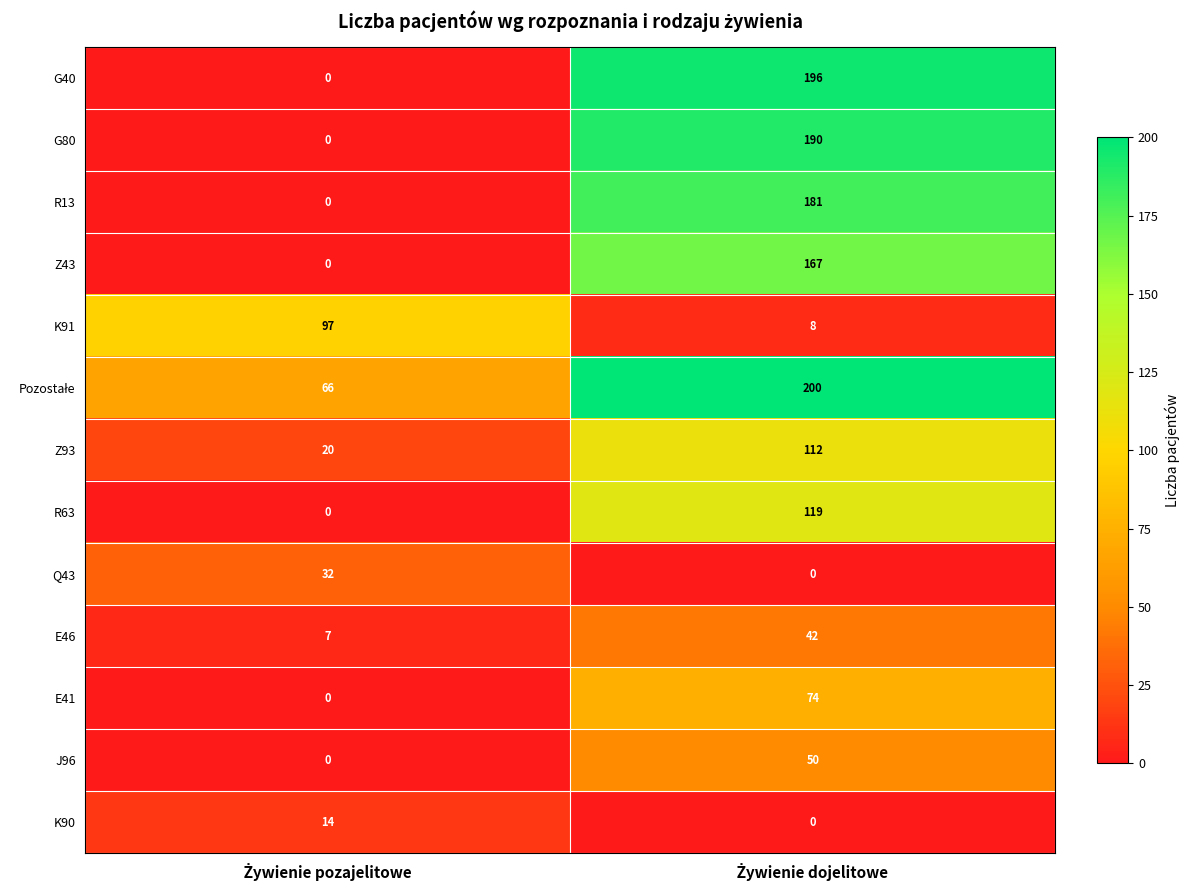

What is the average value of the Z43 series?

84